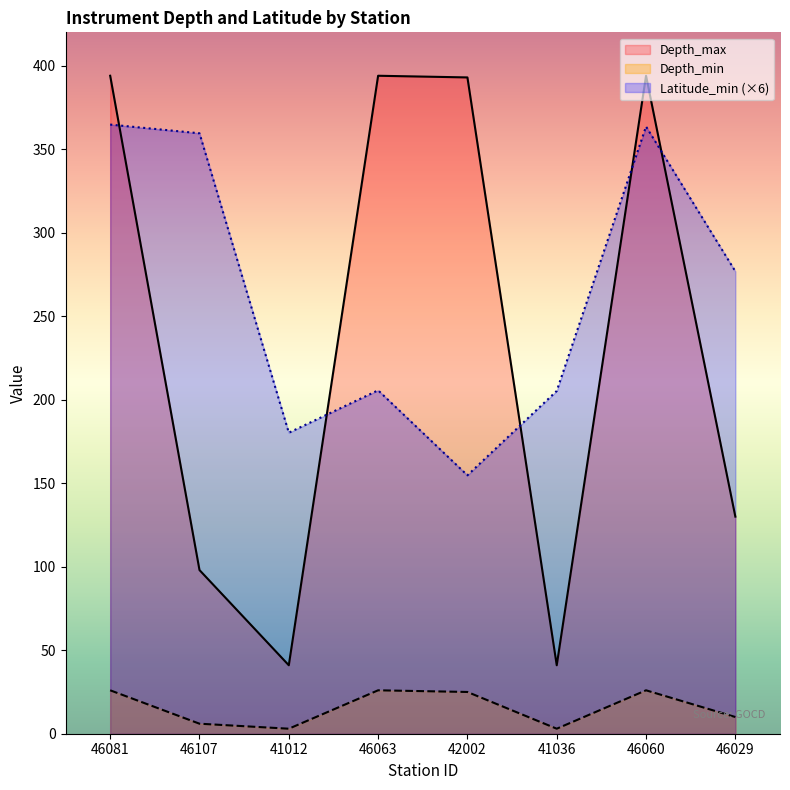

What is the difference between the second highest and second lowest values in the Depth_min series?

23.0